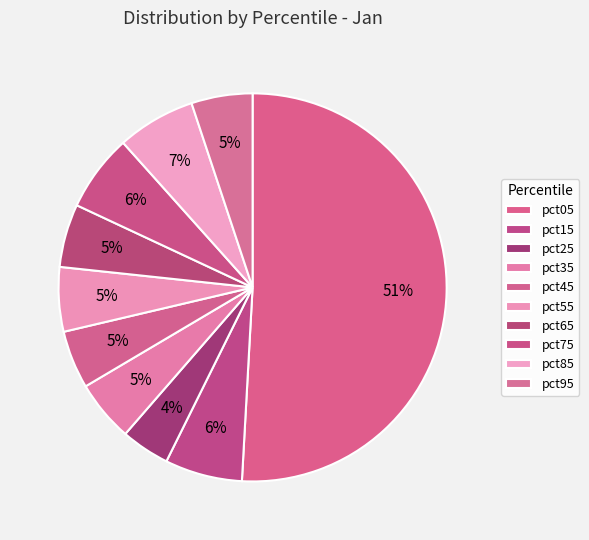

To the nearest percent, what percentage of the pie is pct05?

51%